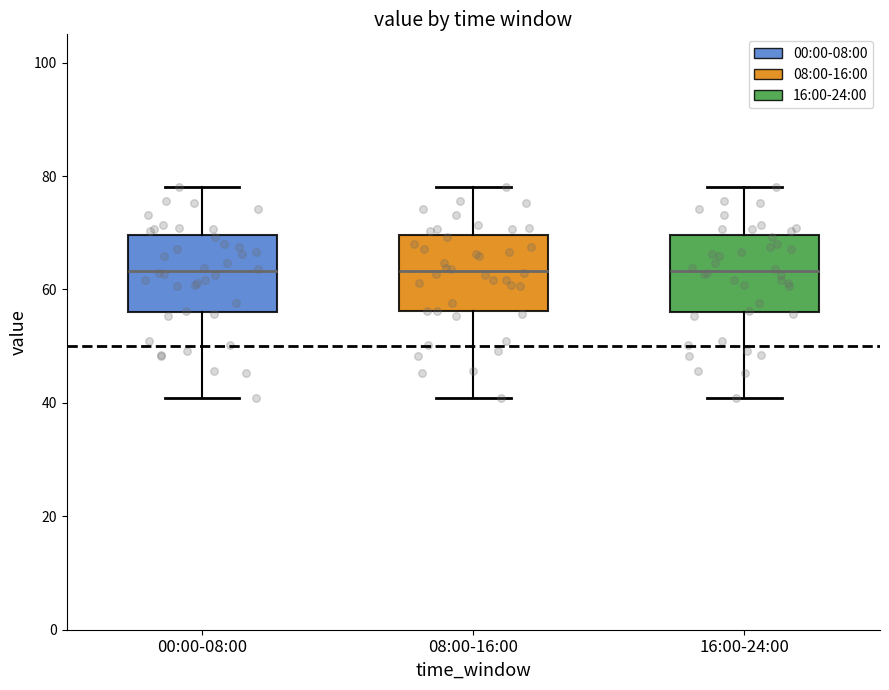

Where is the upper edge of the box for 16:00-24:00 on the y-axis? The values are not printed on the chart, so give them approximately, as read against the axis.

70